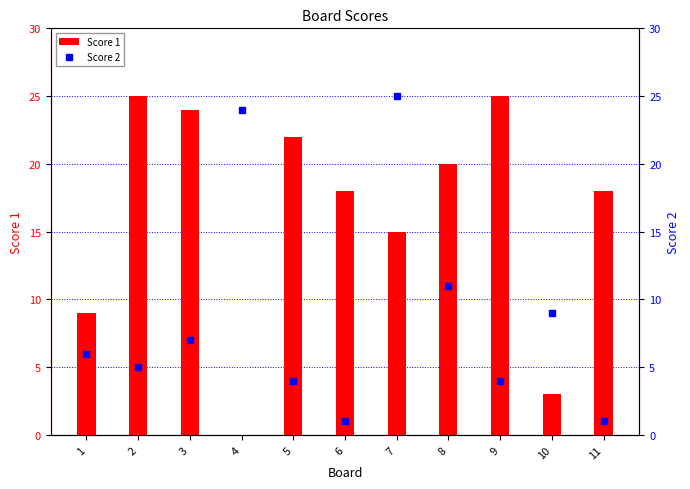

What is the difference between the Score 2 values at 6 and 10?

8